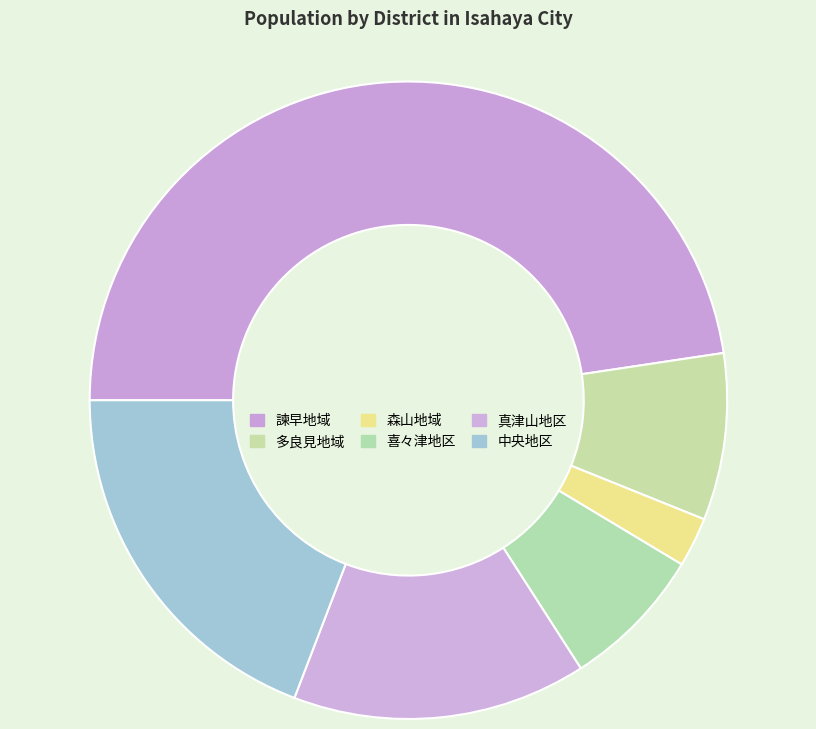

How many segments does this pie chart have?

6